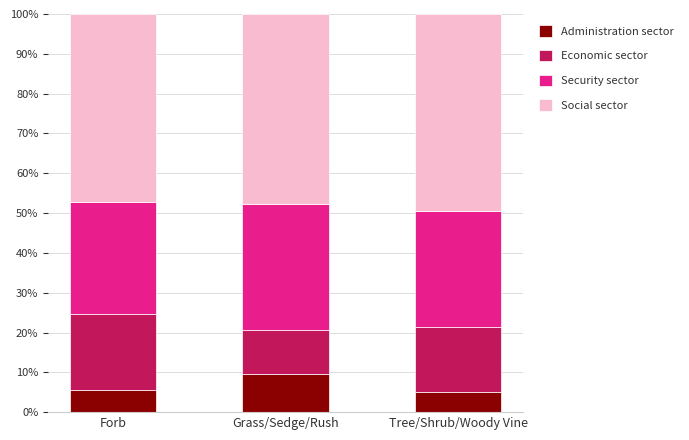

What is the total value across all series at Grass/Sedge/Rush?

100.0